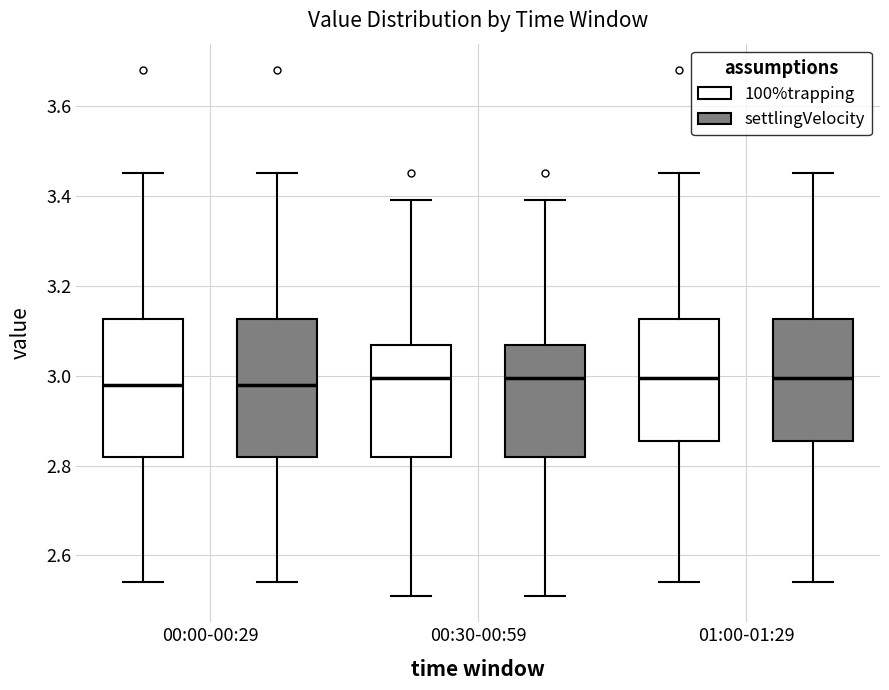

Reading left to right, transcribe this box plot: for each box, give where its median line is, the range the box spans, and where its two whiskers end, as read against the y-axis. The values are not printed on the chart, so give them approximately, as read against the axis.

00:00-00:29 (100%trapping): median 2.98, box 2.82 to 3.12, whiskers 2.54 to 3.46
00:00-00:29 (settlingVelocity): median 2.98, box 2.82 to 3.12, whiskers 2.54 to 3.46
00:30-00:59 (100%trapping): median 3.00, box 2.82 to 3.06, whiskers 2.52 to 3.40
00:30-00:59 (settlingVelocity): median 3.00, box 2.82 to 3.06, whiskers 2.52 to 3.40
01:00-01:29 (100%trapping): median 3.00, box 2.86 to 3.12, whiskers 2.54 to 3.46
01:00-01:29 (settlingVelocity): median 3.00, box 2.86 to 3.12, whiskers 2.54 to 3.46